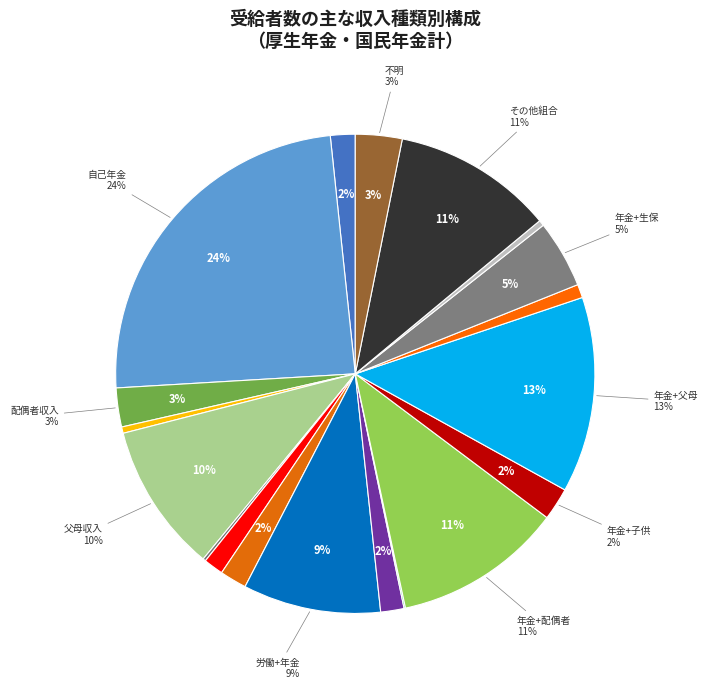

Does 自己の労働収入と子供の収入 account for over 50% of the chart?

No